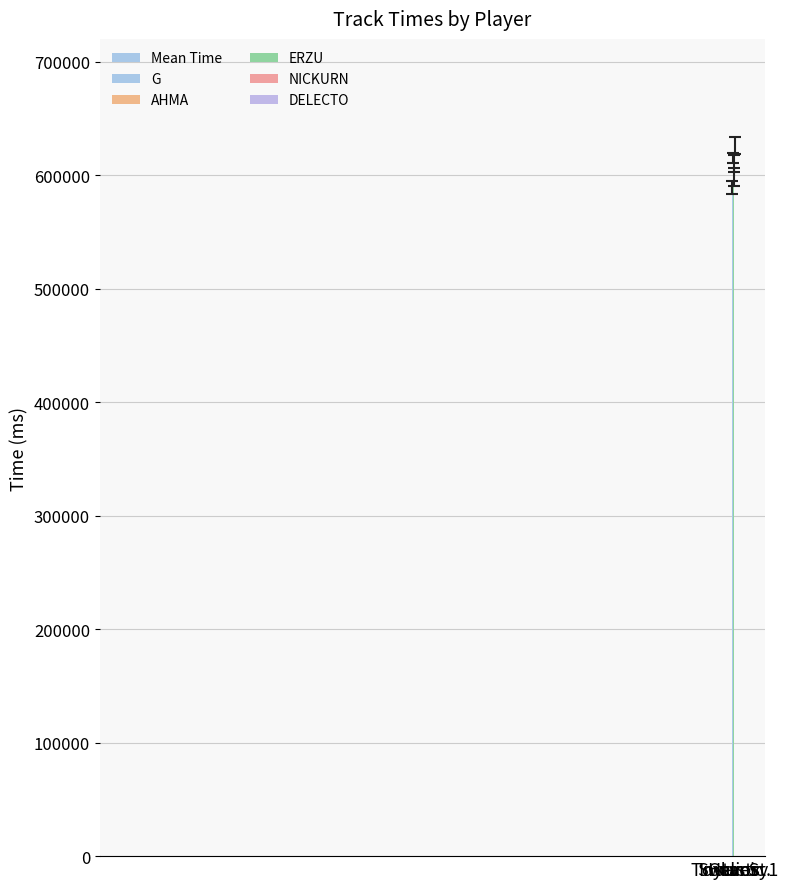

How many data points are above 610628?

3